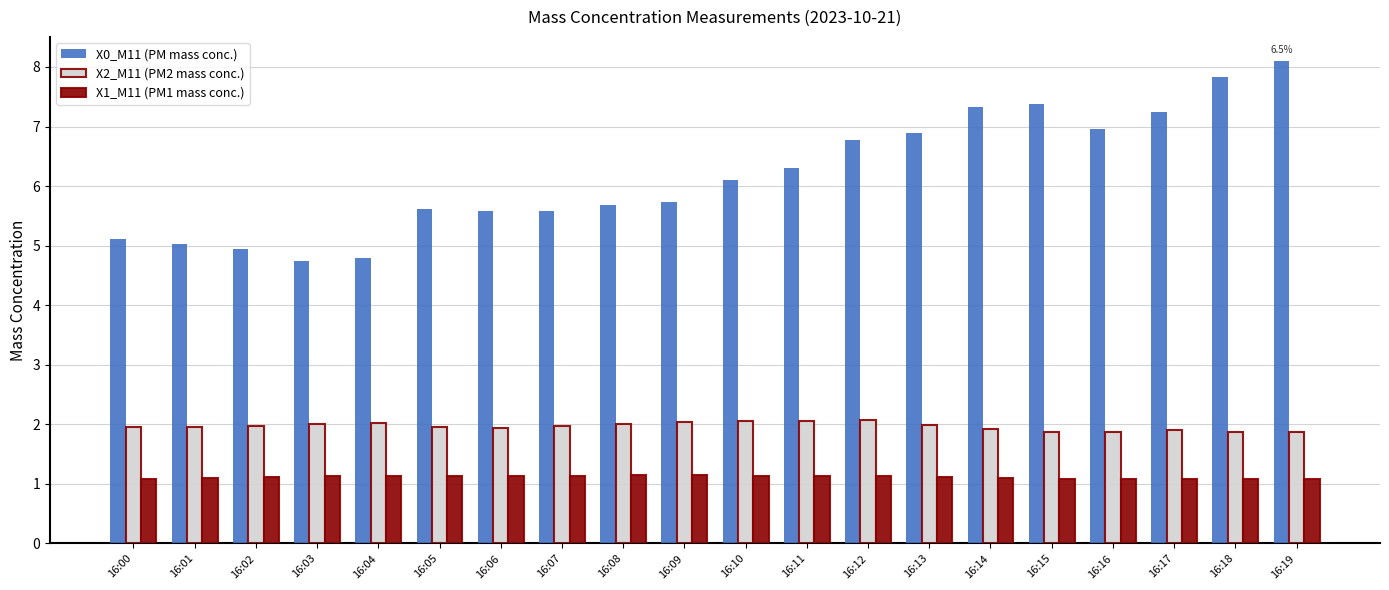

True or false: X2_M11 (PM2 mass conc.) has a value of 3.3 at 16:18.

False